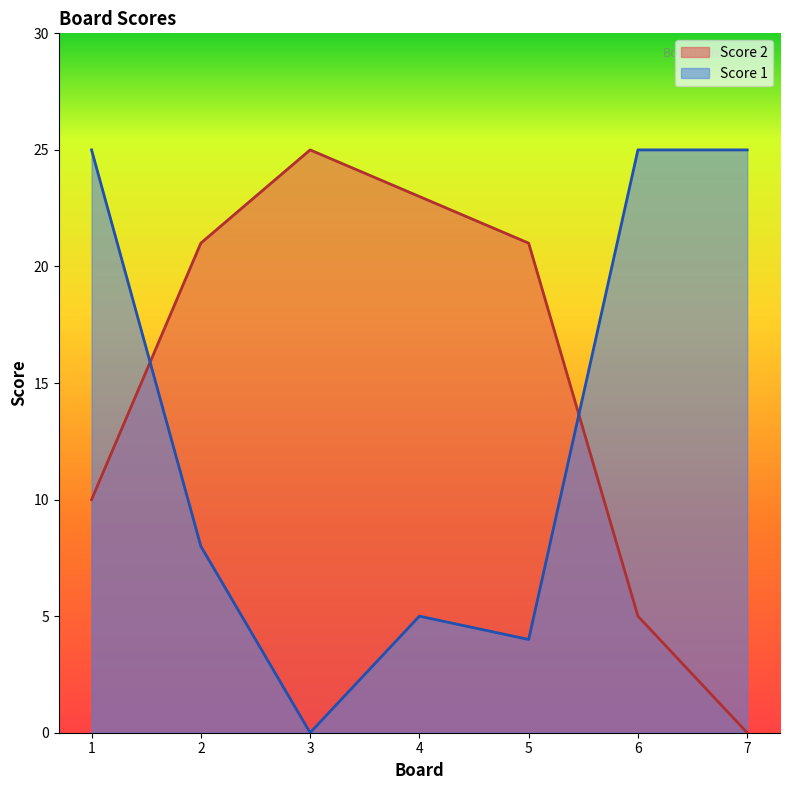

True or false: Score 2 and Score 1 cross at least once.

True